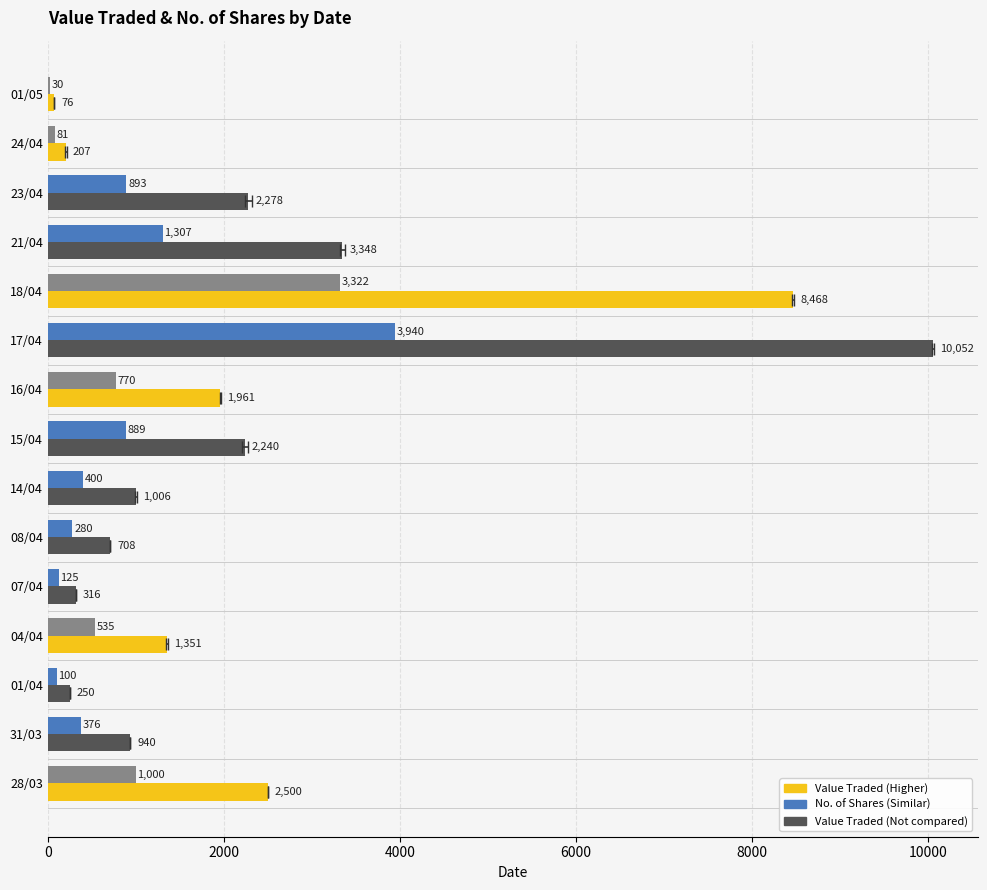

How many data points in No. of Shares are less than 535?

7